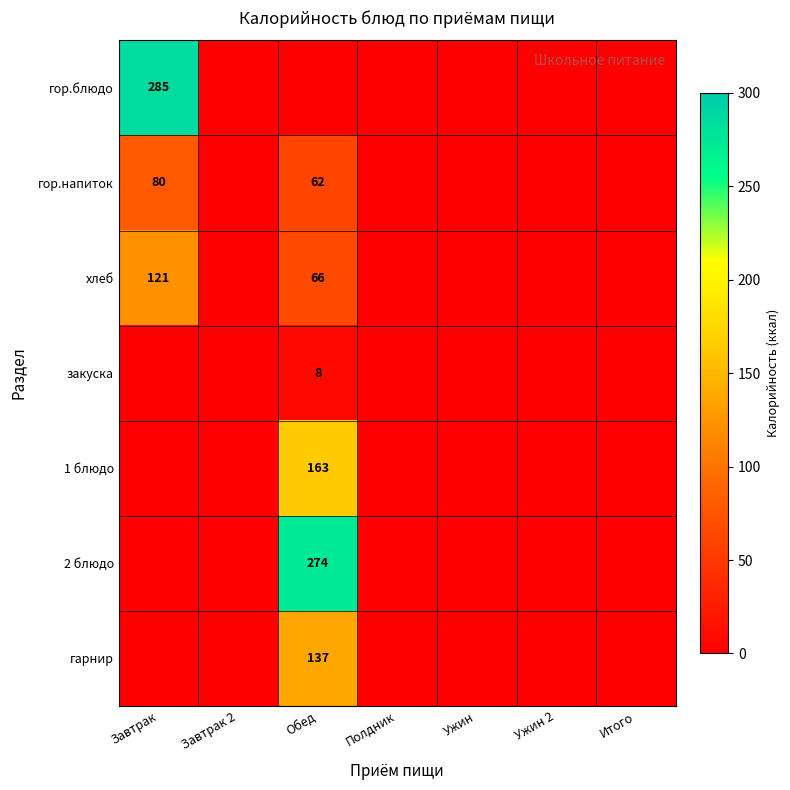

True or false: закуска has a value of 8 at Обед.

True